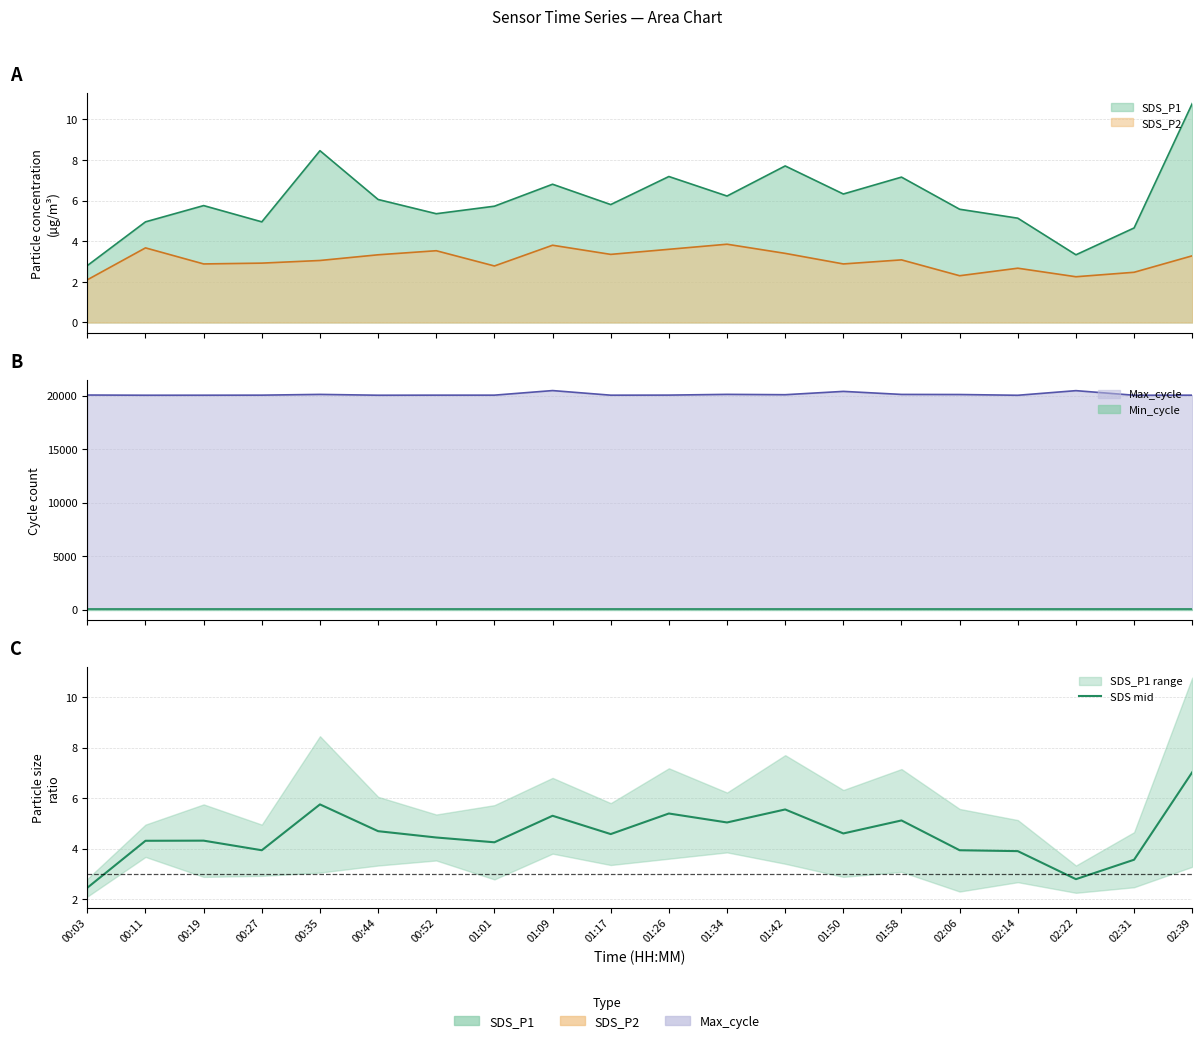

Which label corresponds to the smallest value in the chart?

00:03